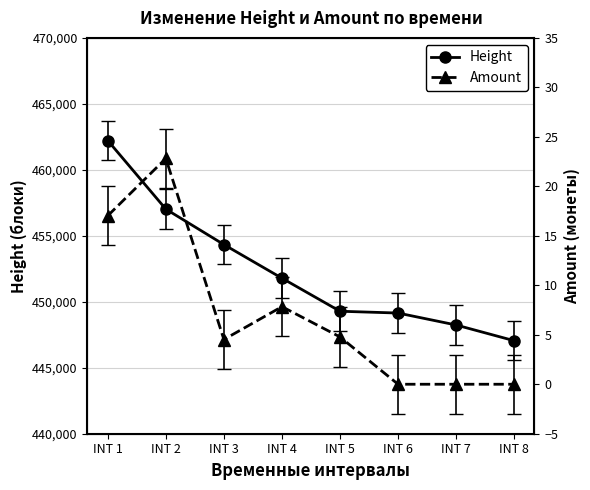

How many data points in Height are above 451787?

3